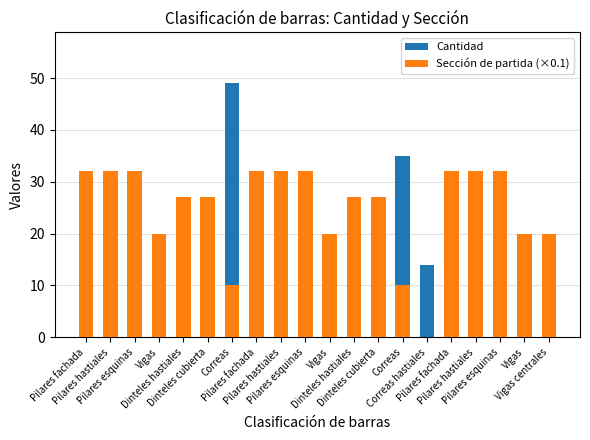

What are all the series names shown in the legend?

Cantidad, Sección de partida (×0.1)